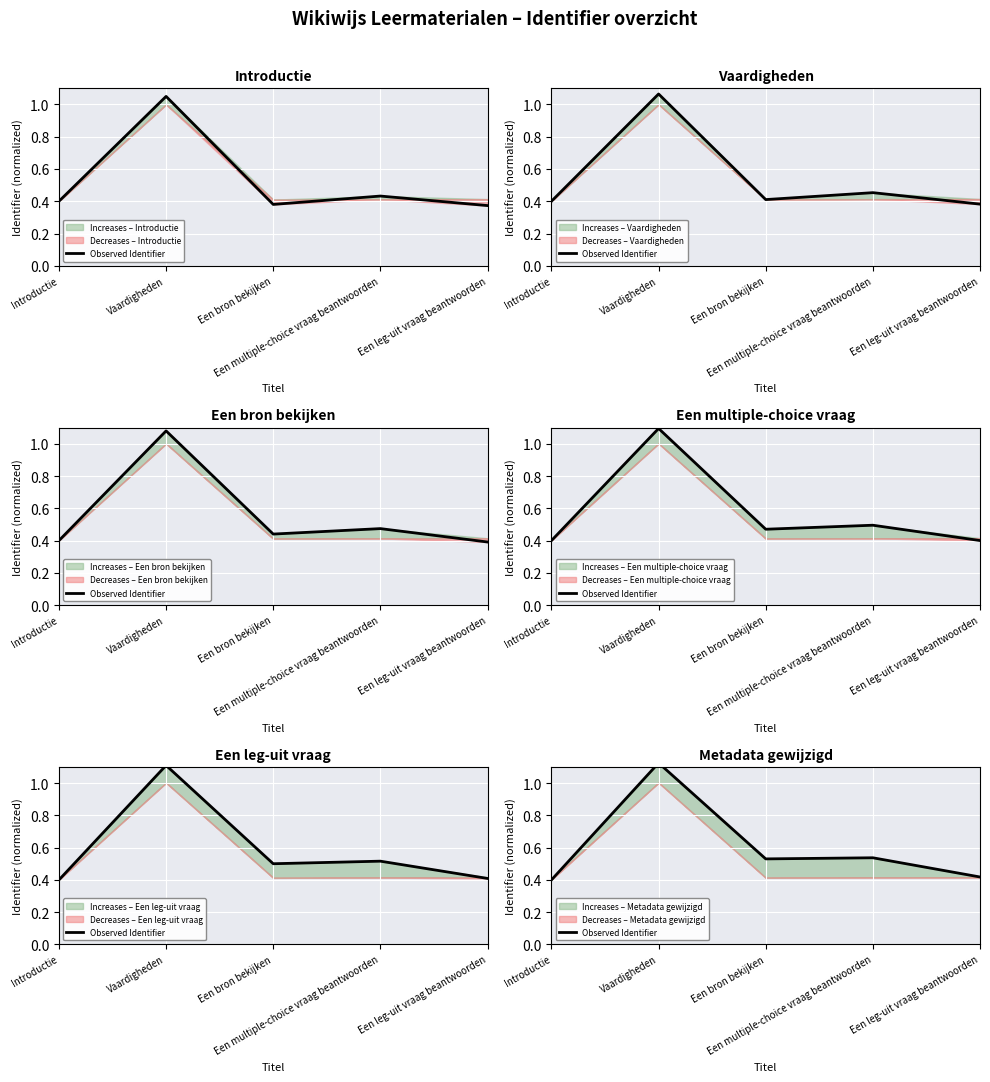

What value does the data have at Vaardigheden?

1.1